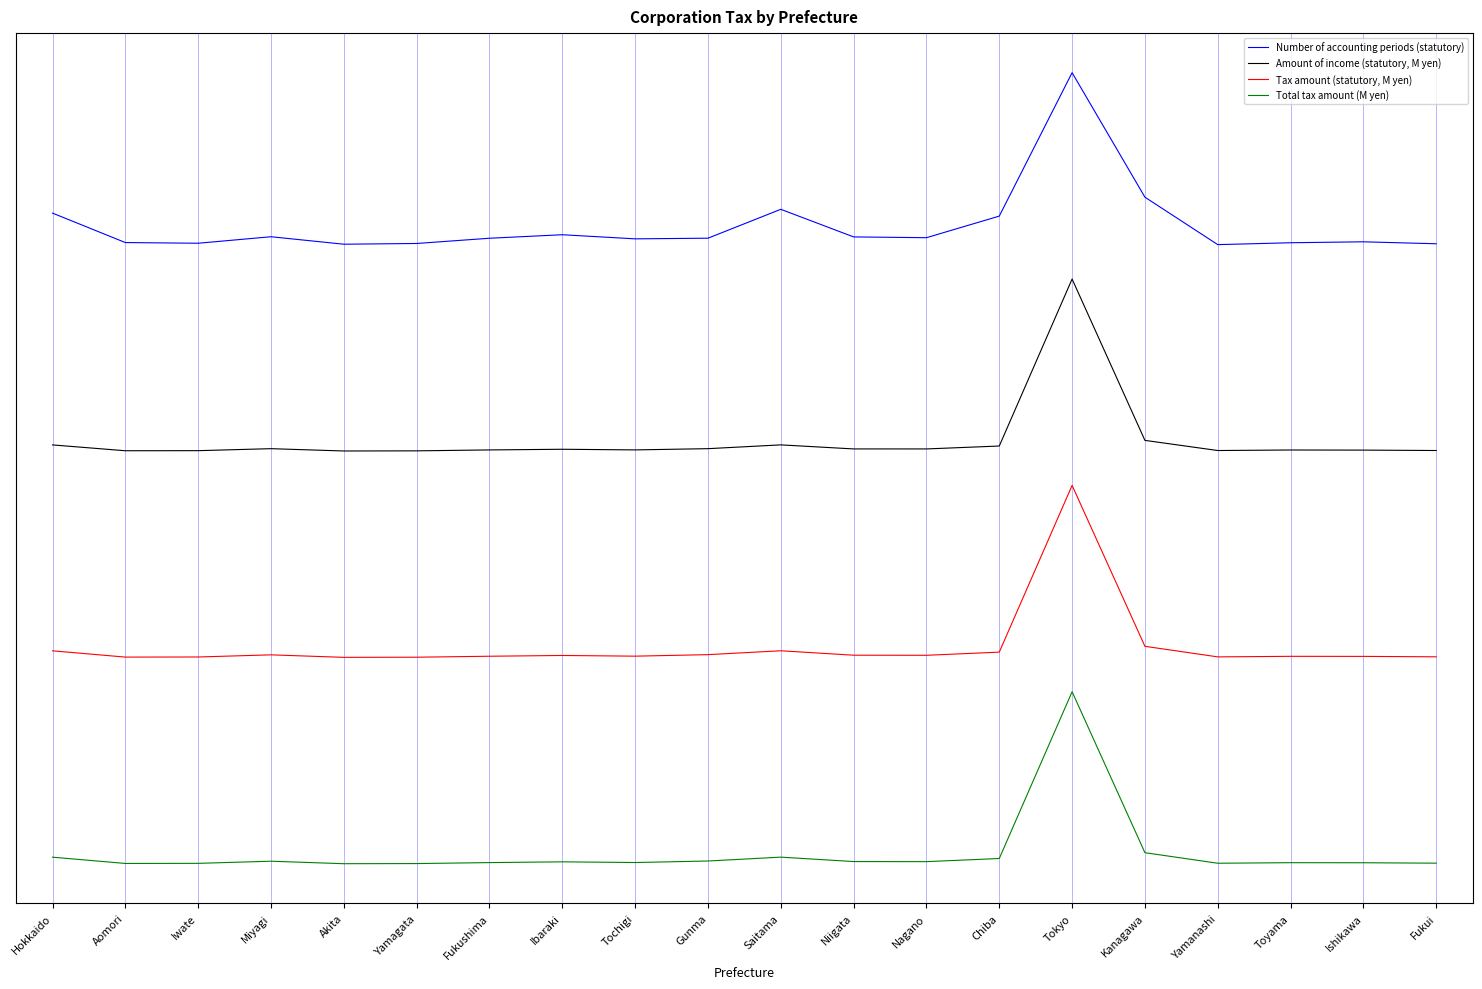

Reading right to left, list all the values displayed in this chart.

Number of accounting periods (statutory): 3.6	3.6	3.6	3.6	3.9	4.6	3.8	3.6	3.6	3.8	3.6	3.6	3.7	3.6	3.6	3.6	3.6	3.6	3.6	3.8
Amount of income (statutory, M yen): 2.4	2.4	2.4	2.4	2.5	3.4	2.4	2.4	2.4	2.4	2.4	2.4	2.4	2.4	2.4	2.4	2.4	2.4	2.4	2.4
Tax amount (statutory, M yen): 1.2	1.2	1.2	1.2	1.3	2.2	1.2	1.2	1.2	1.2	1.2	1.2	1.2	1.2	1.2	1.2	1.2	1.2	1.2	1.2
Total tax amount (M yen): 0.0	0.0	0.0	0.0	0.1	1.0	0.0	0.0	0.0	0.0	0.0	0.0	0.0	0.0	0.0	0.0	0.0	0.0	0.0	0.0